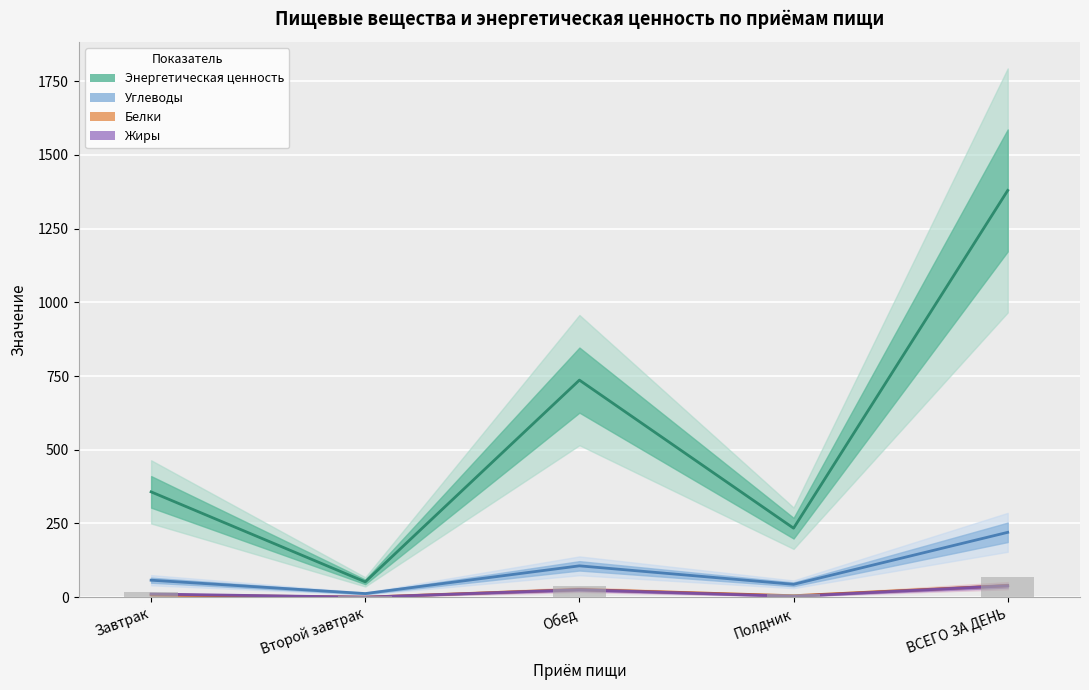

Which series has the widest spread of values?

Энергетическая ценность